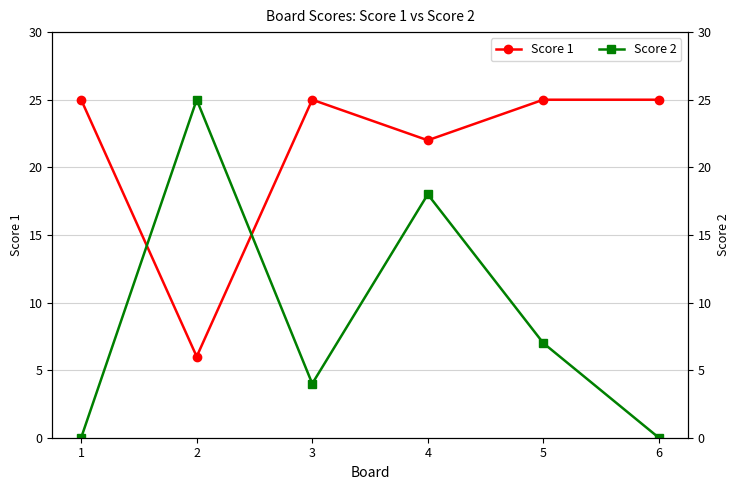

In Score 2, how many points are higher than both neighbors (excluding endpoints)?

2